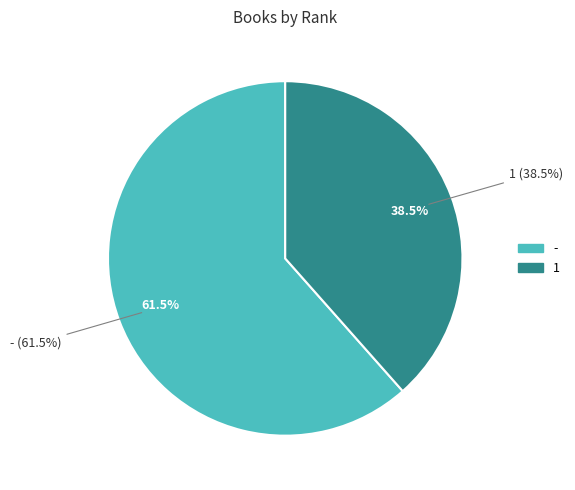

What is the largest slice in the pie chart?

-